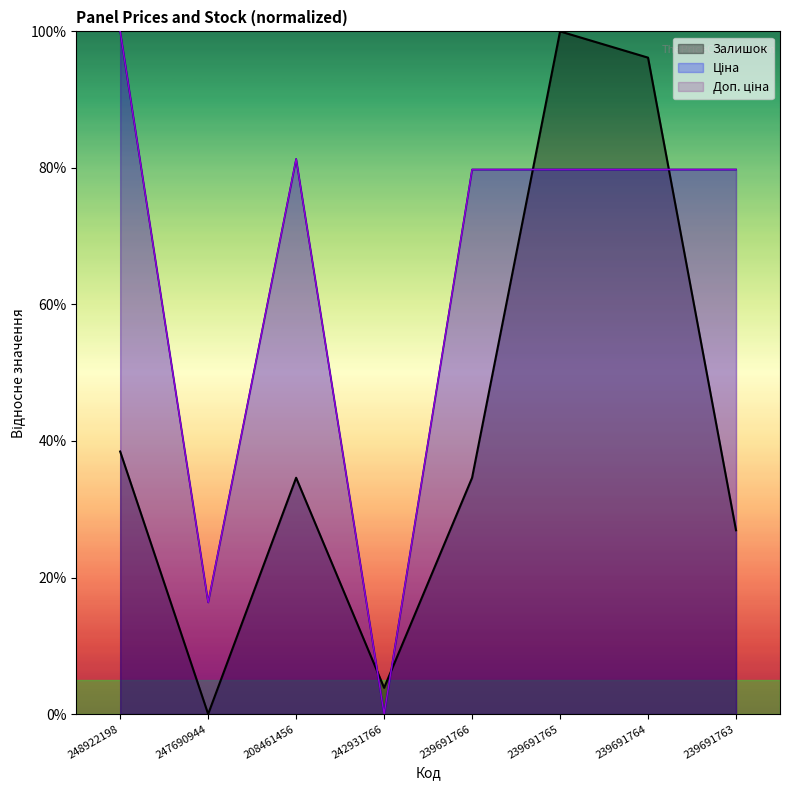

How many categories are shown in the chart?

8